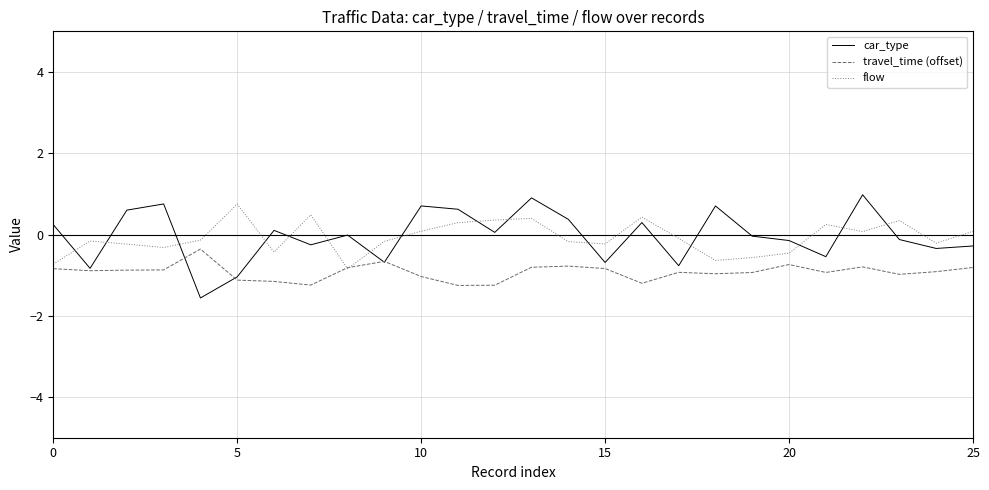

Which series has the widest spread of values?

car_type